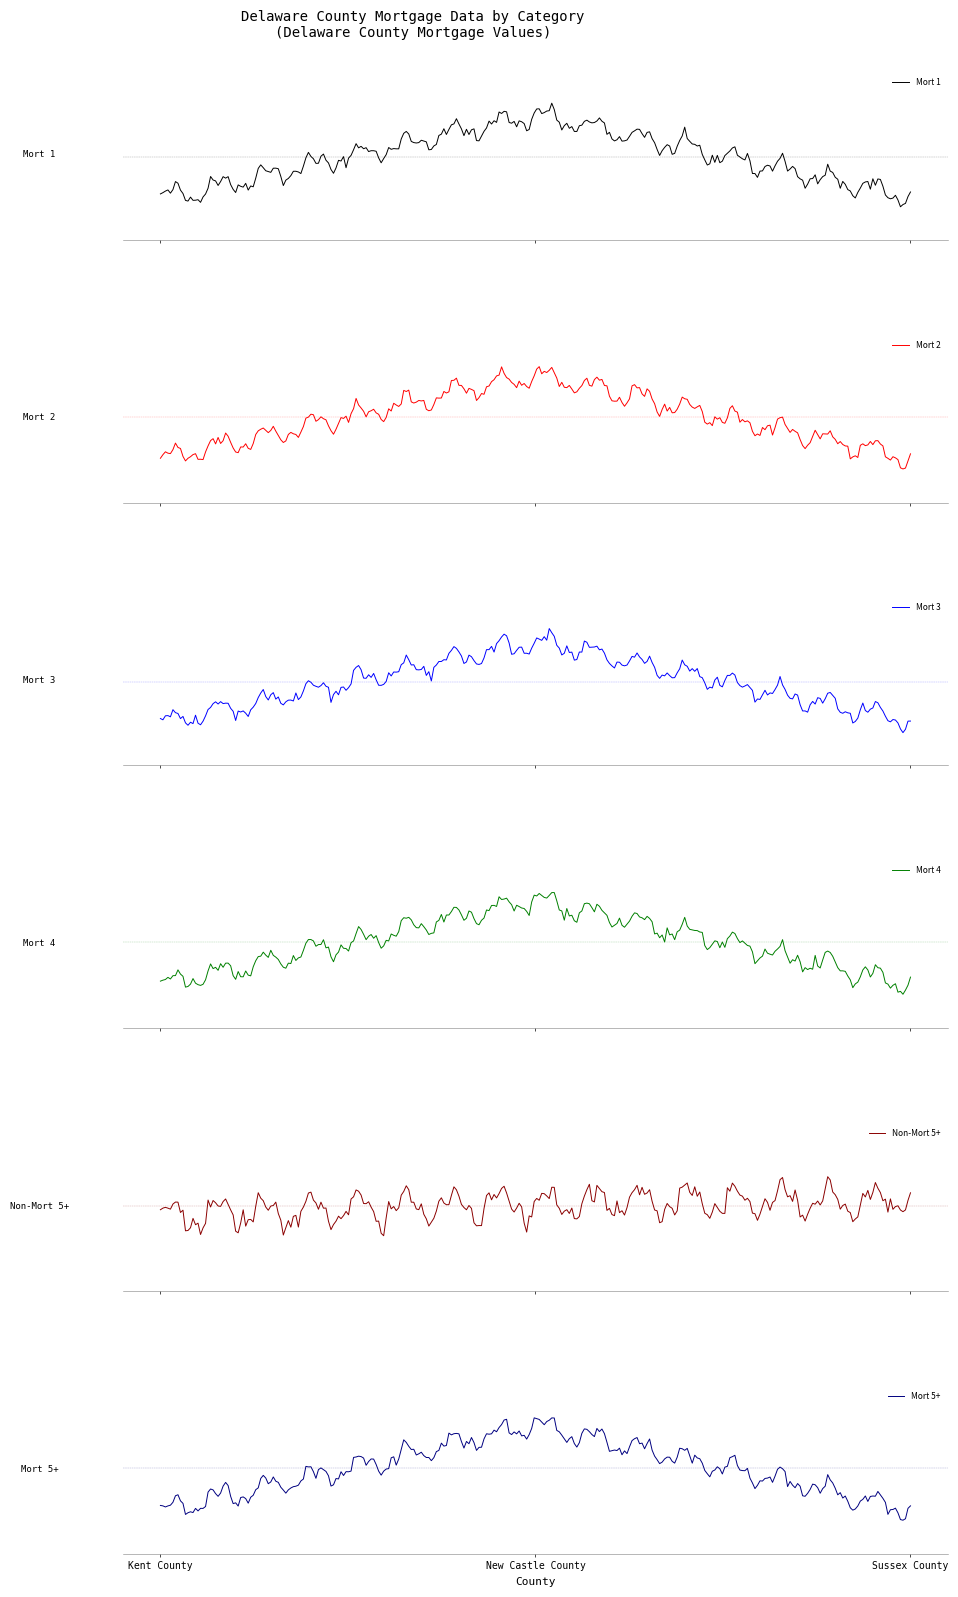

What value does the Mort 4 series have at Kent County?

1571